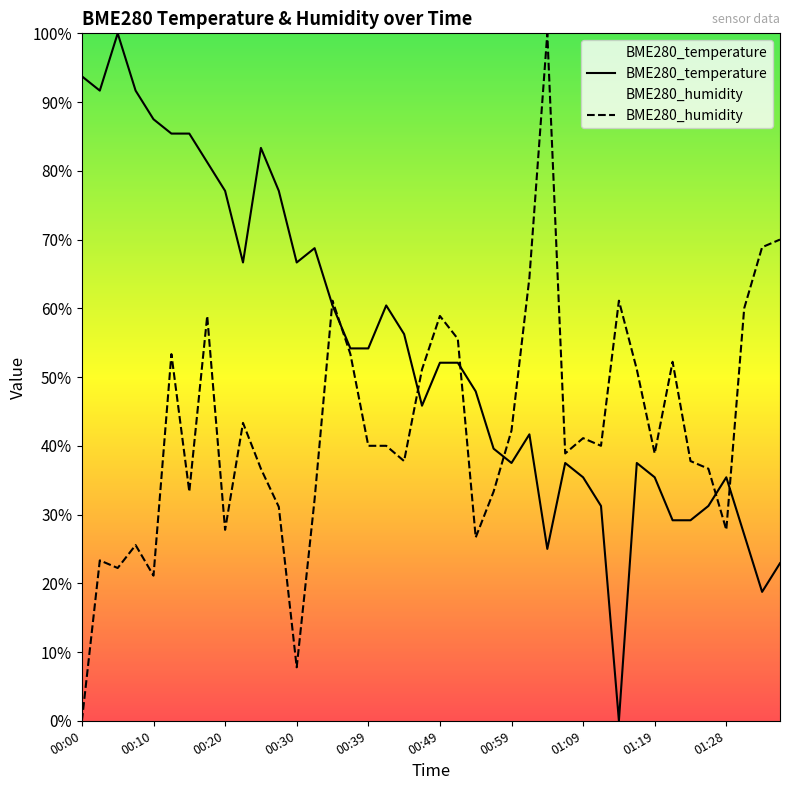

Reading right to left, extract all data points from this chart.

BME280_temperature: 22.9	18.7	27.1	35.4	31.3	29.2	29.2	35.4	37.5	0.0	31.3	35.4	37.5	25.0	41.7	37.5	39.6	47.9	52.1	52.1	45.8	56.2	60.4	54.2	54.2	60.4	68.8	66.7	77.1	83.3	66.7	77.1	81.3	85.4	85.4	87.5	91.7	100.0	91.7	93.7
BME280_humidity: 70.0	68.9	60.0	27.8	36.7	37.8	52.2	38.9	51.1	61.1	40.0	41.1	38.9	100.0	64.4	42.2	33.3	26.7	55.6	58.9	51.1	37.8	40.0	40.0	53.3	61.1	32.2	7.8	31.1	36.7	43.3	27.8	58.9	33.3	53.3	21.1	25.6	22.2	23.3	0.0